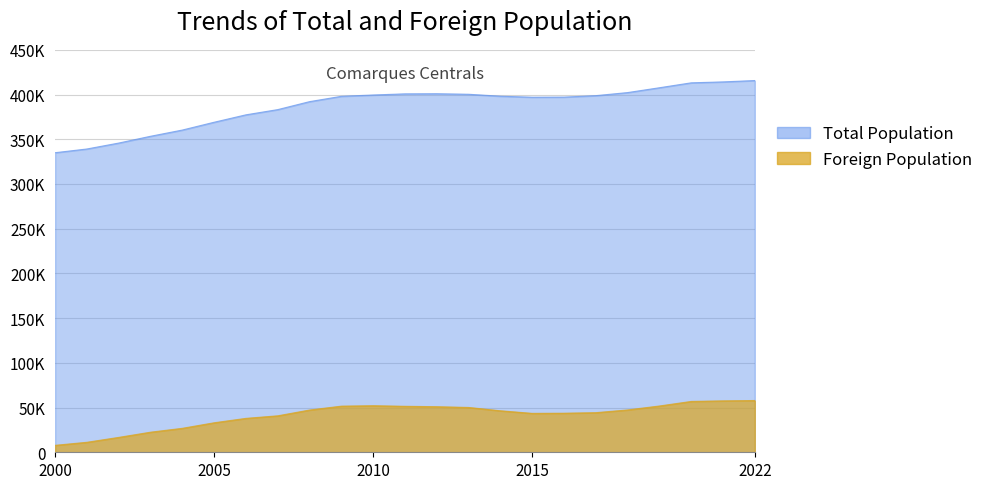

What is the difference between the Foreign Population values at 2018 and 2008?

99